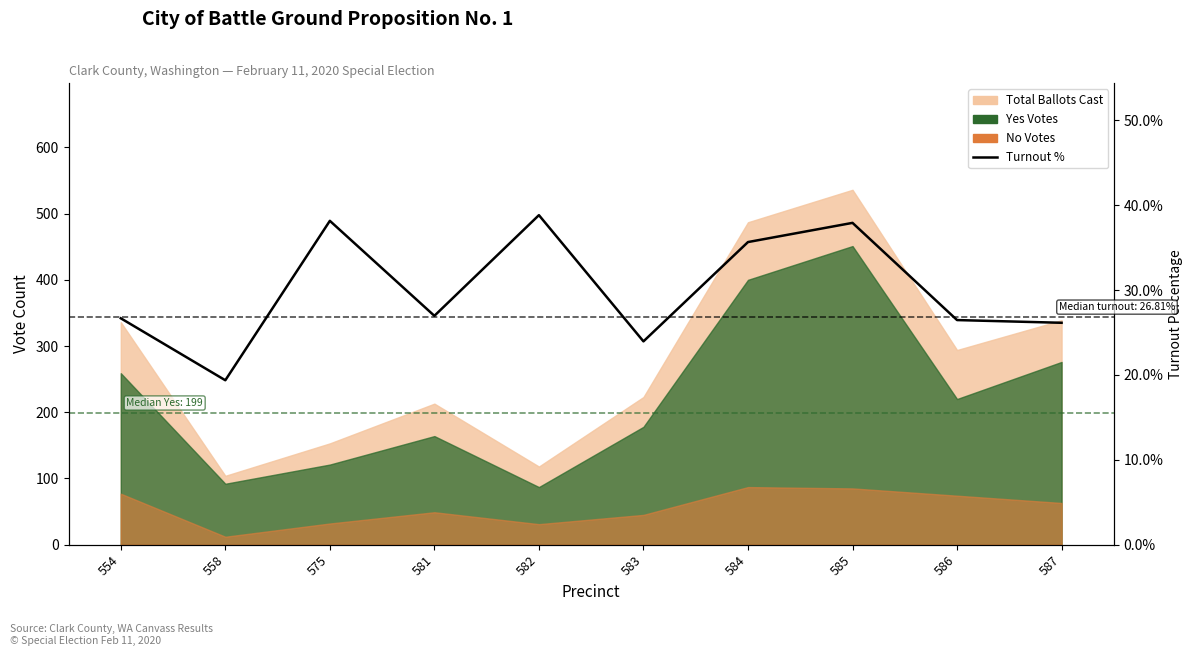

Read the value at 587.

26.1